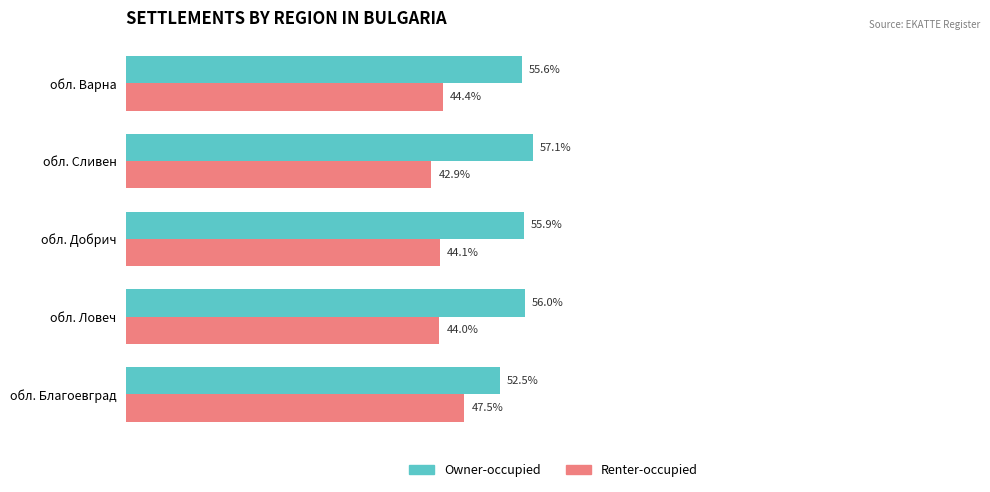

Which series has the largest total across all categories?

Owner-occupied